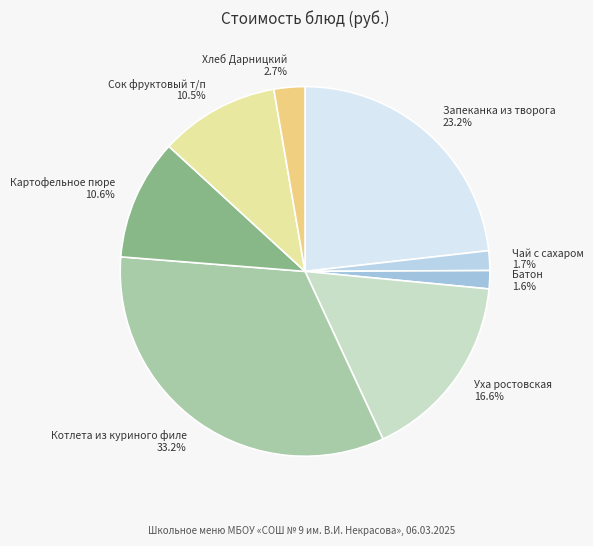

Count the number of slices in the pie.

8